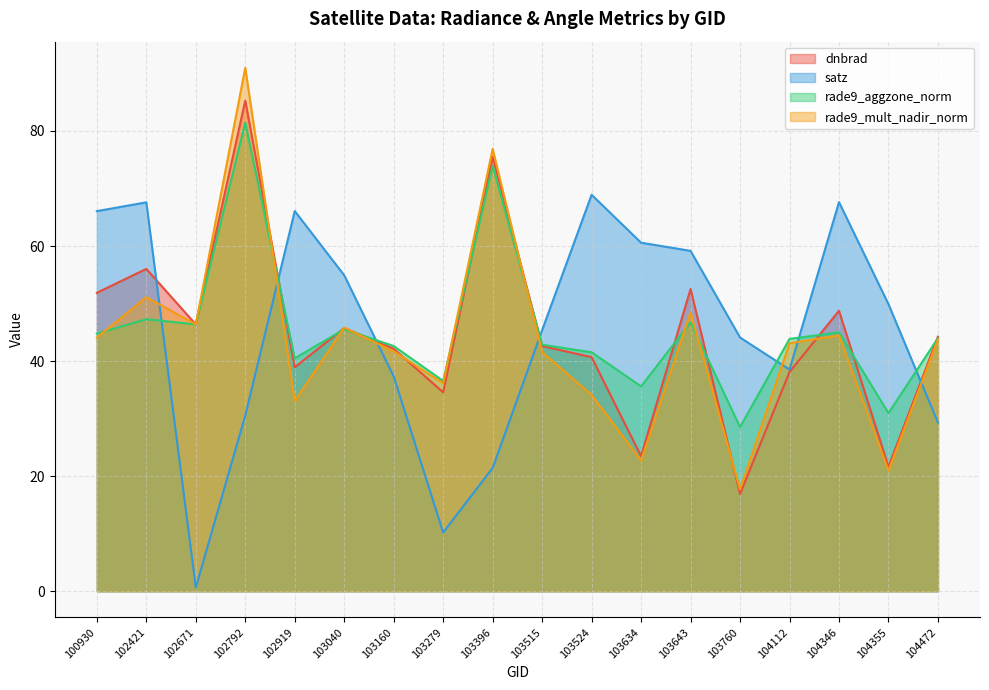

How many interior local peaks does the dnbrad series have?

6